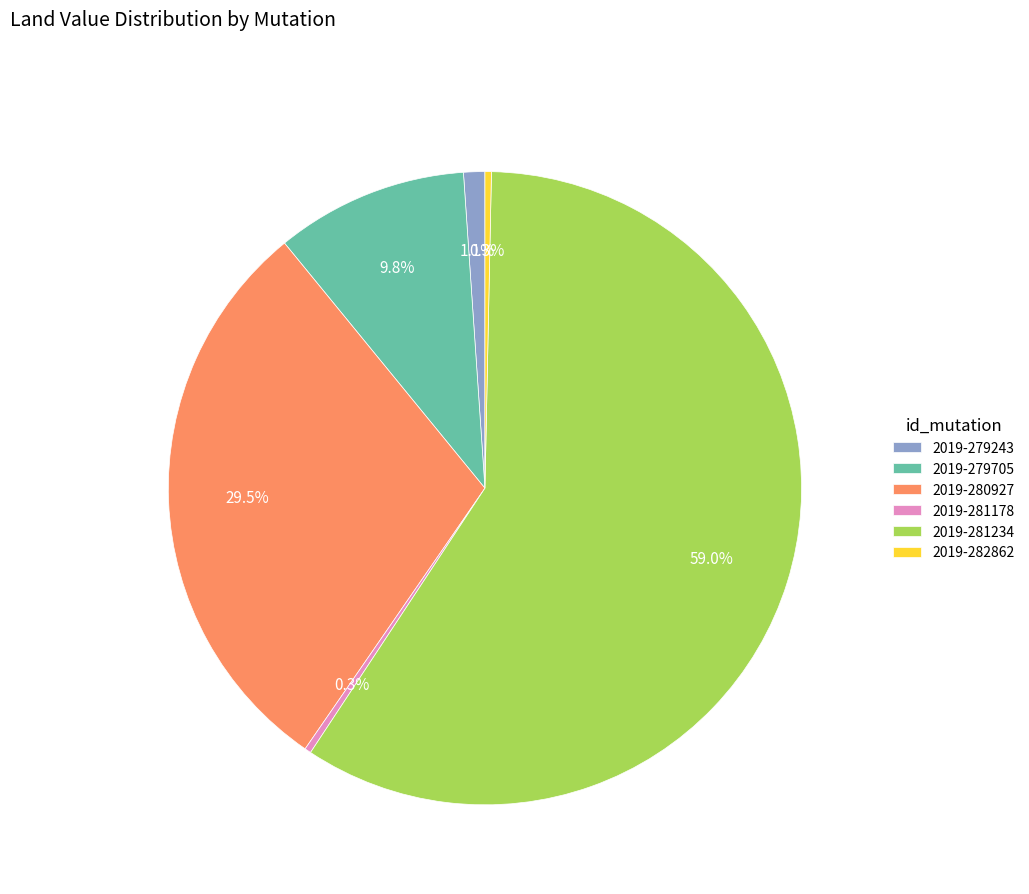

How many slices are in this pie chart?

6